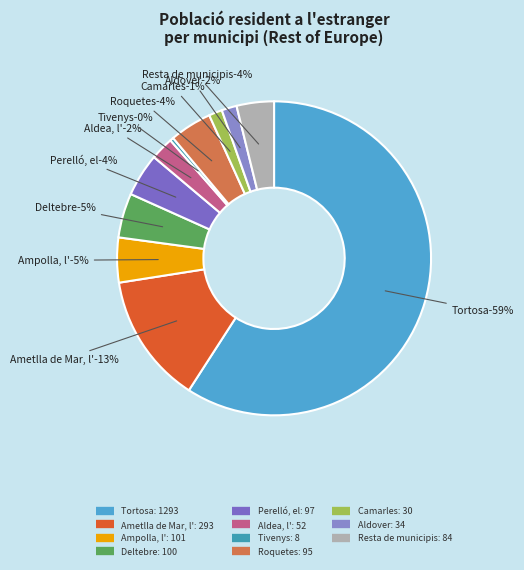

What is the largest slice in the pie chart?

Tortosa